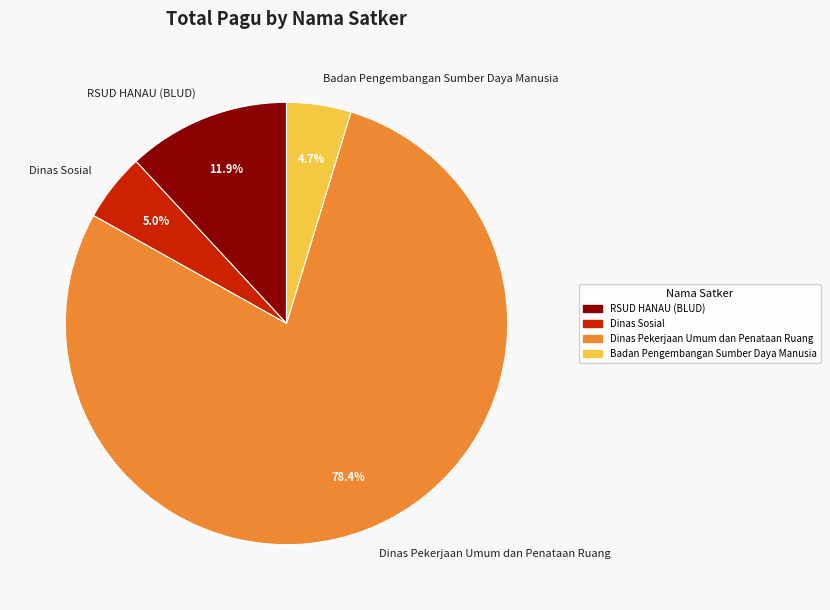

Combined, what portion of the pie is Dinas Pekerjaan Umum dan Penataan Ruang and Badan Pengembangan Sumber Daya Manusia?

83.1%